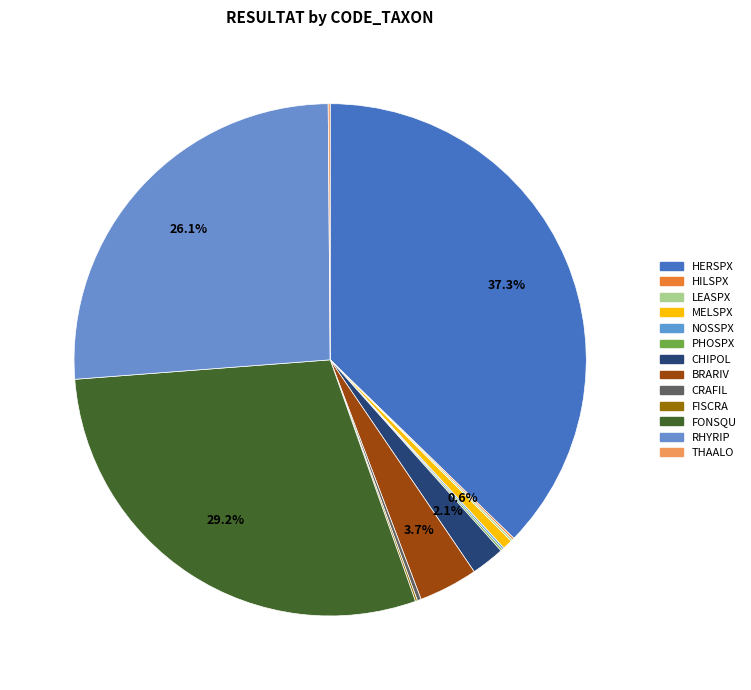

Is there a majority slice in this chart?

No